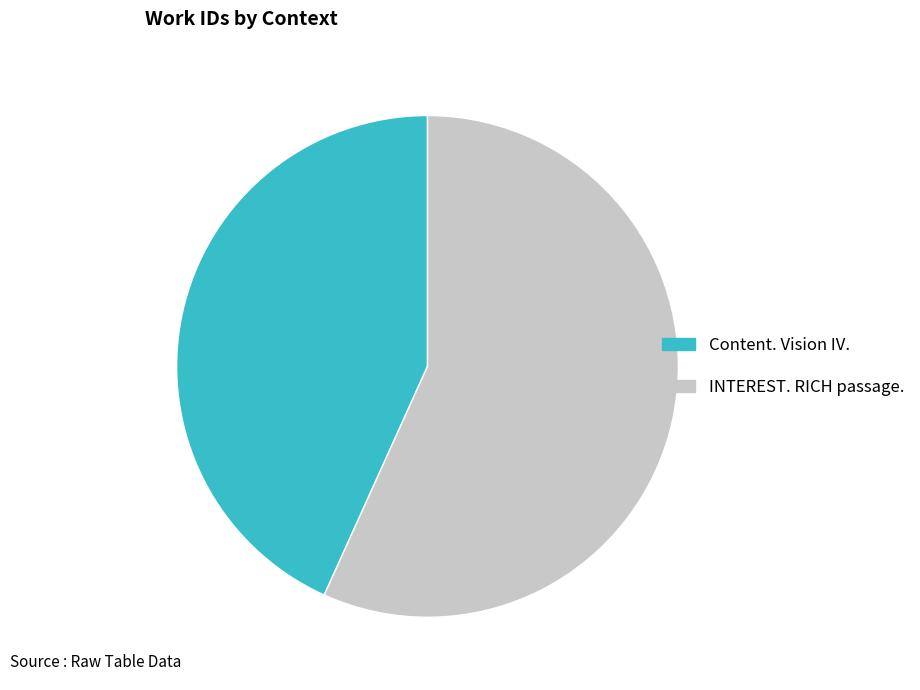

Which slice is the largest?

INTEREST. RICH passage.